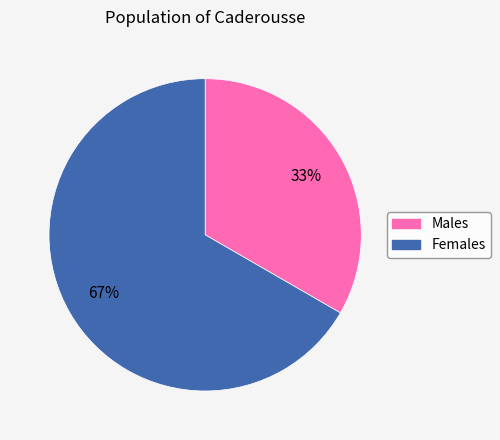

Is there any slice that represents more than half of the pie?

Yes